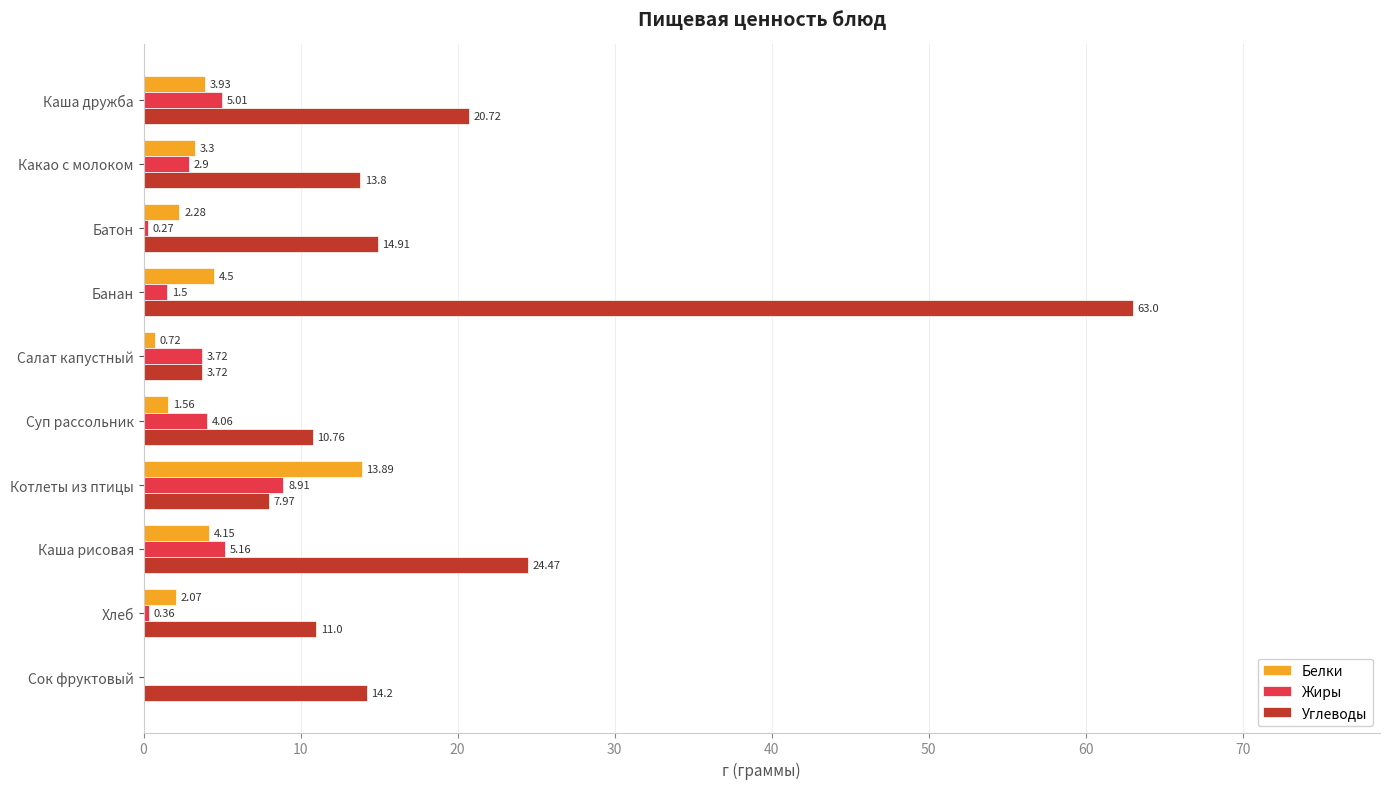

At which label is Жиры closest to 4?

Суп рассольник